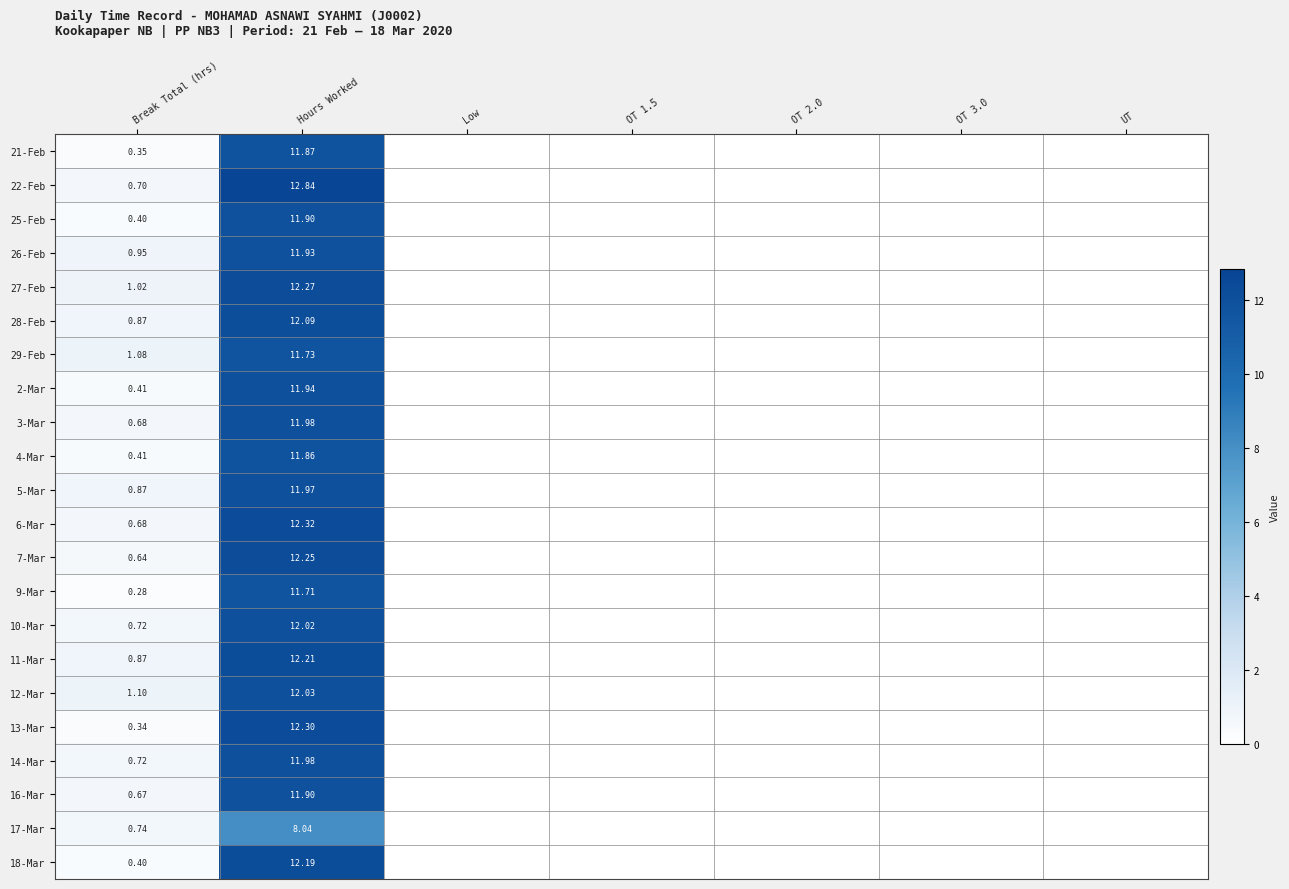

At which category is the sum across all series the highest?

Hours Worked